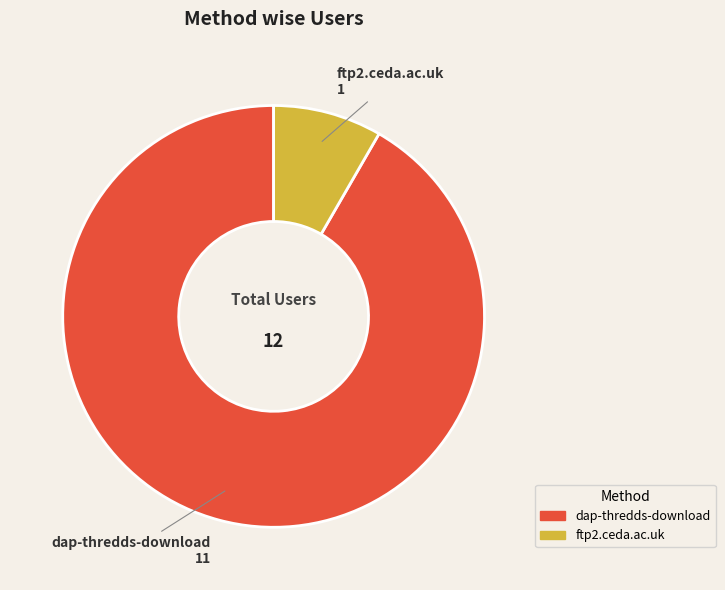

The dap-thredds-download slice represents 92% of the pie. True or false?

True